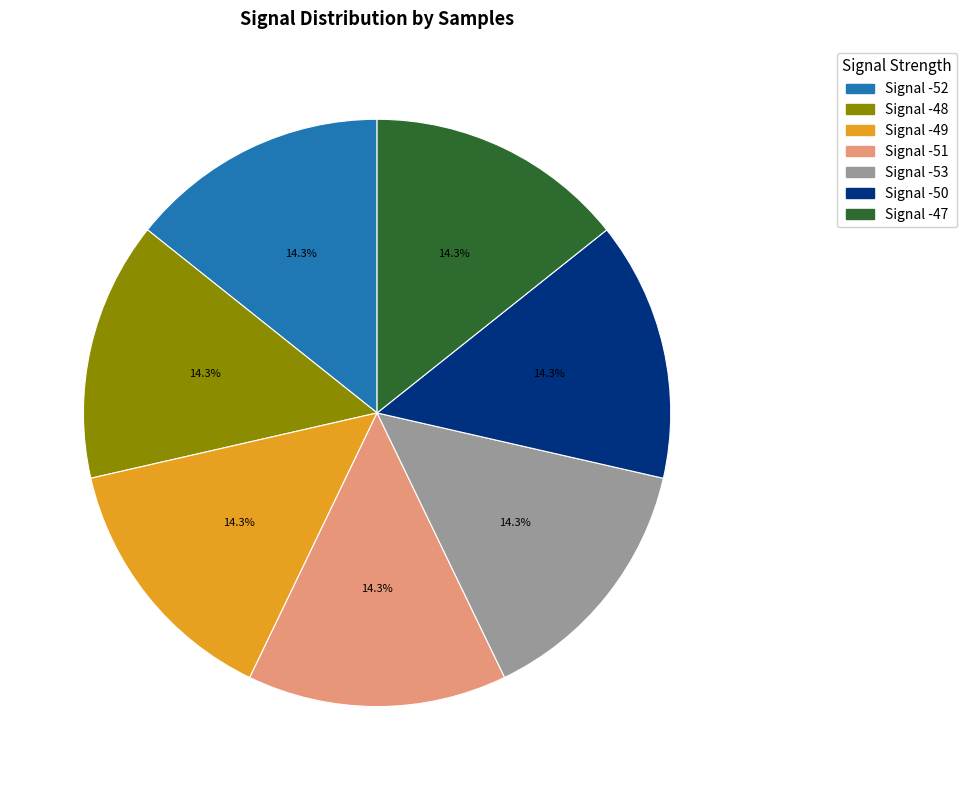

The Signal -52 slice represents 14% of the pie. True or false?

True